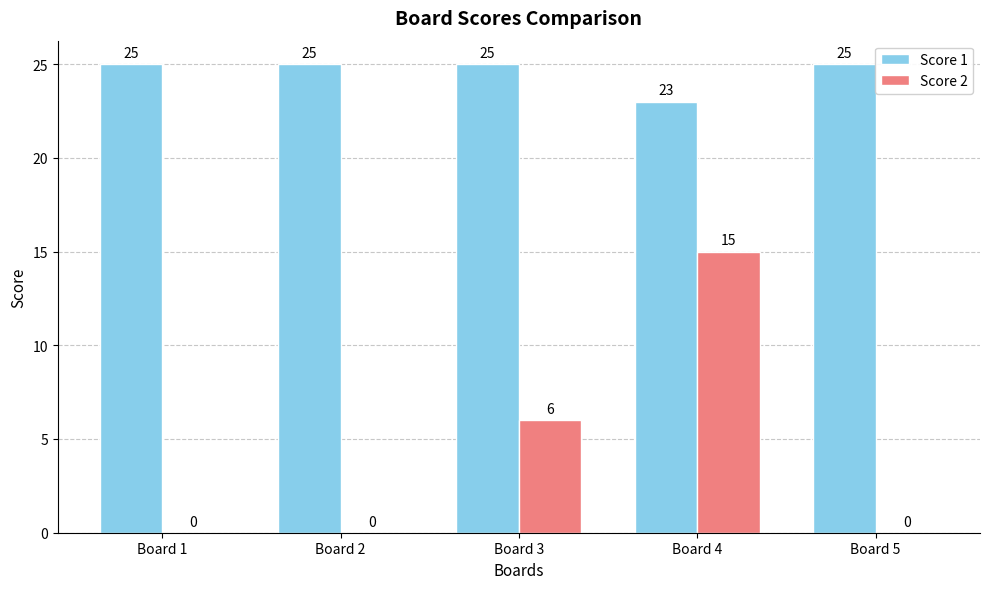

Are the bars grouped side by side (vs. stacked)?

Yes